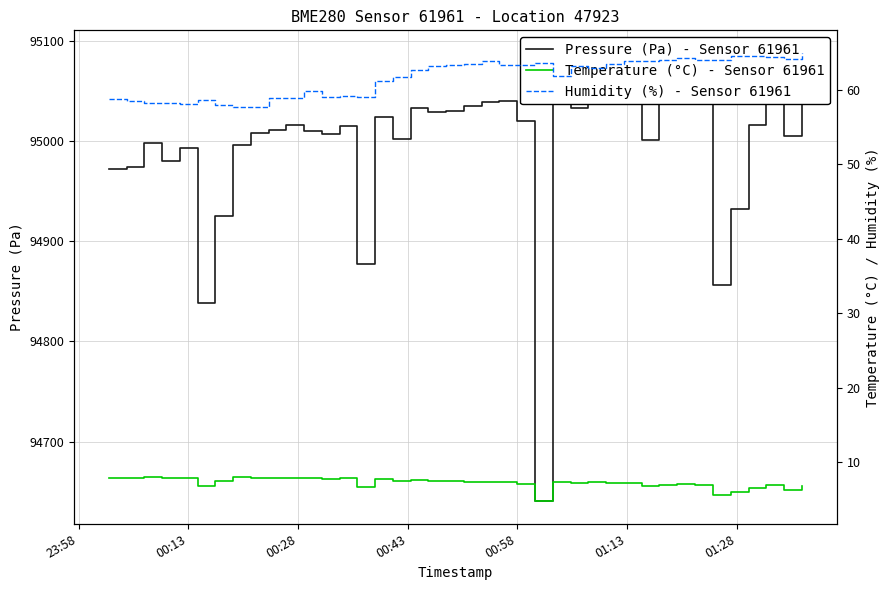

True or false: Pressure (Pa) - Sensor 61961 and Temperature (°C) - Sensor 61961 cross at least once.

False